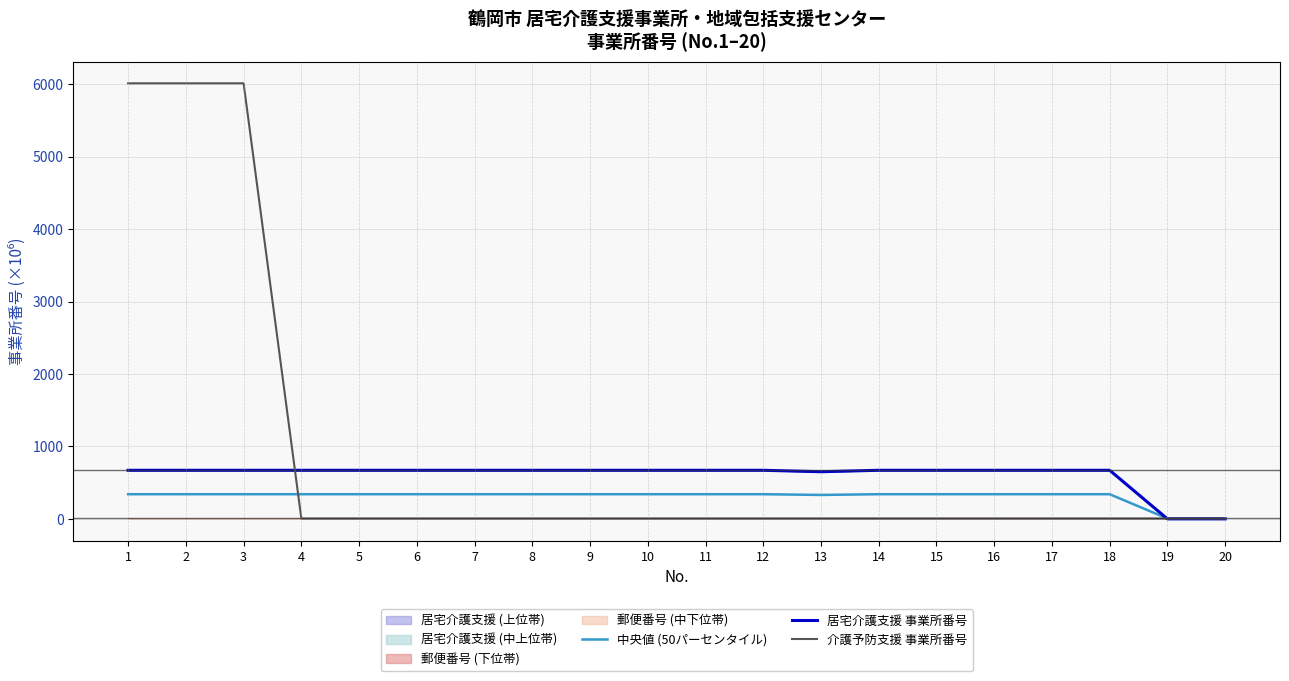

Reading right to left, list all the values displayed in this chart.

中央値 (50パーセンタイル): 5.0	5.0	340.3	340.3	340.3	340.3	340.3	330.4	340.3	340.3	340.3	340.3	340.3	340.3	340.3	340.3	340.3	340.3	340.3	340.3
居宅介護支援 事業所番号: 0.0	0.0	670.7	670.7	670.7	670.7	670.7	650.8	670.7	670.7	670.7	670.7	670.7	670.7	670.7	670.7	670.7	670.7	670.7	670.7
介護予防支援 事業所番号: 5.0	5.0	5.0	5.0	5.0	5.0	5.0	5.0	5.0	5.0	5.0	5.0	5.0	5.0	5.0	5.0	5.0	6012.0	6012.0	6012.0